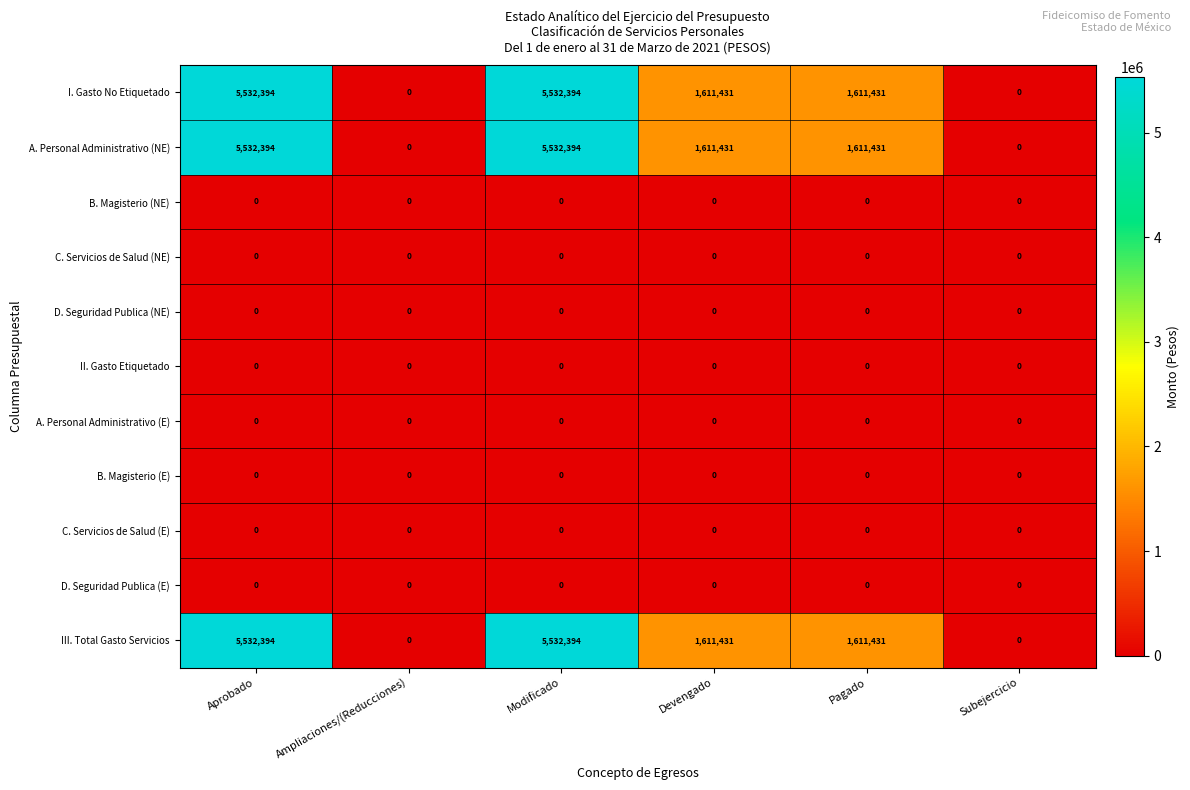

The A. Personal Administrativo (NE) series shows 7497511 at Aprobado. True or false?

False